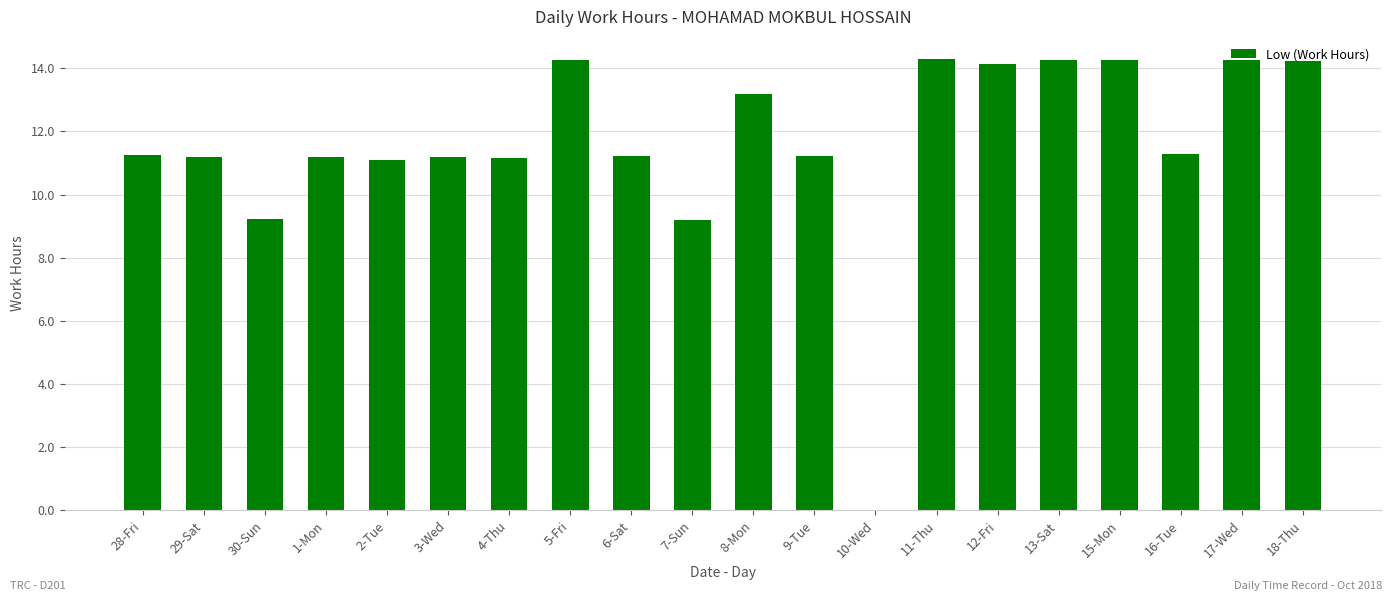

How many data points does each series have?

20